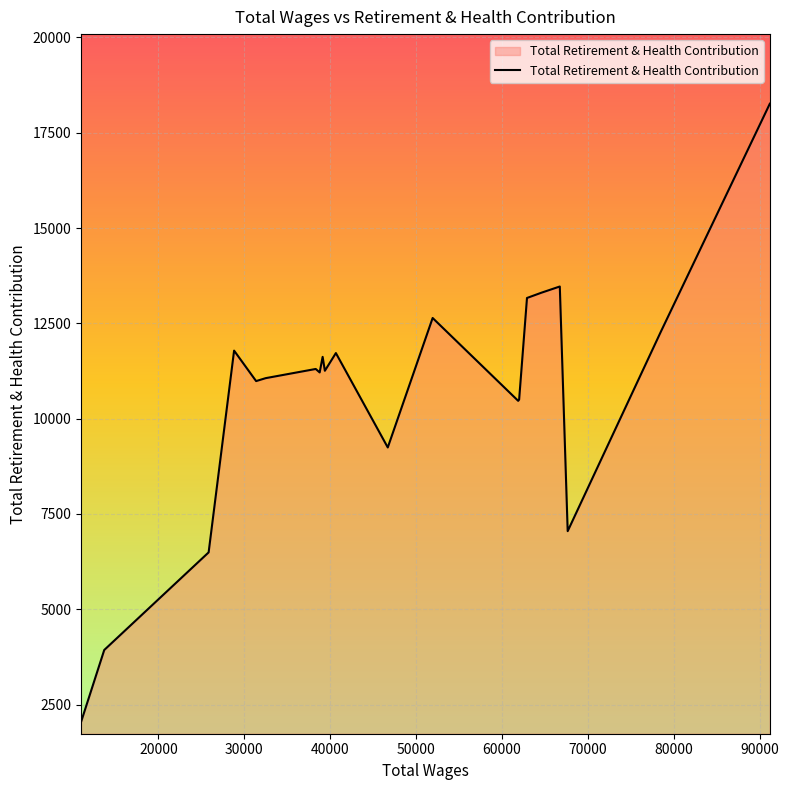

What is the maximum value shown in the chart?

18260